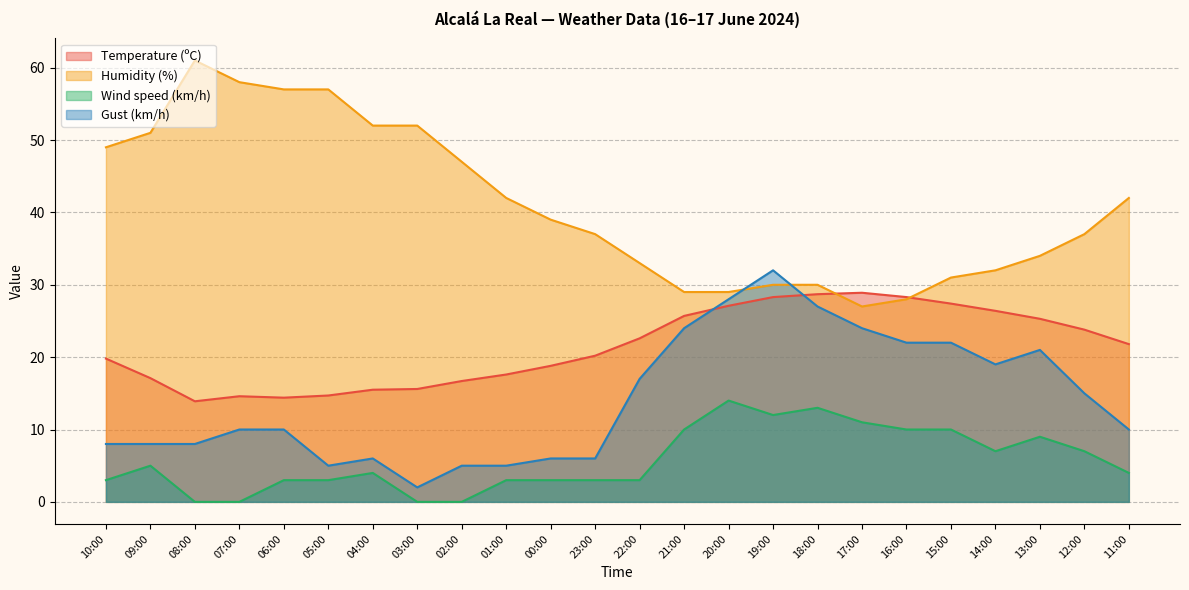

What is the label of the 22nd point from the right?

08:00